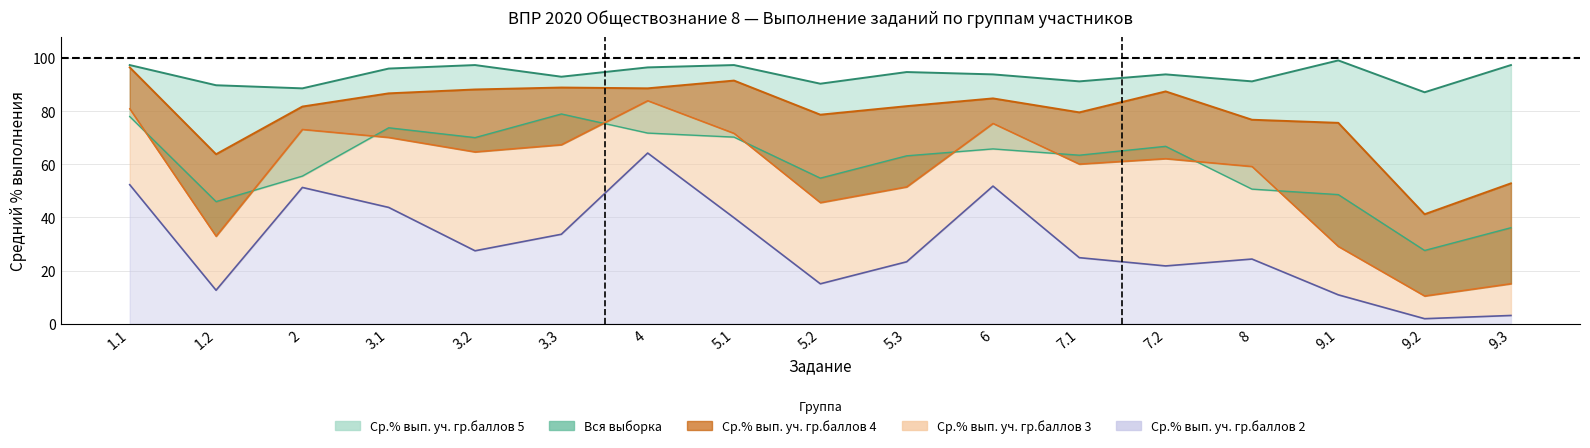

How many interior local peaks does the Ср.% вып. уч. гр.баллов 2 series have?

4